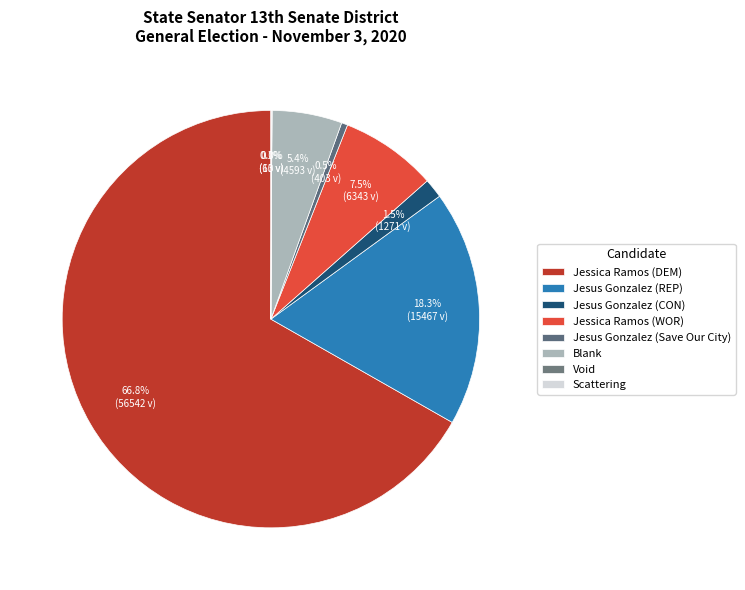

Is there any slice that represents more than half of the pie?

Yes